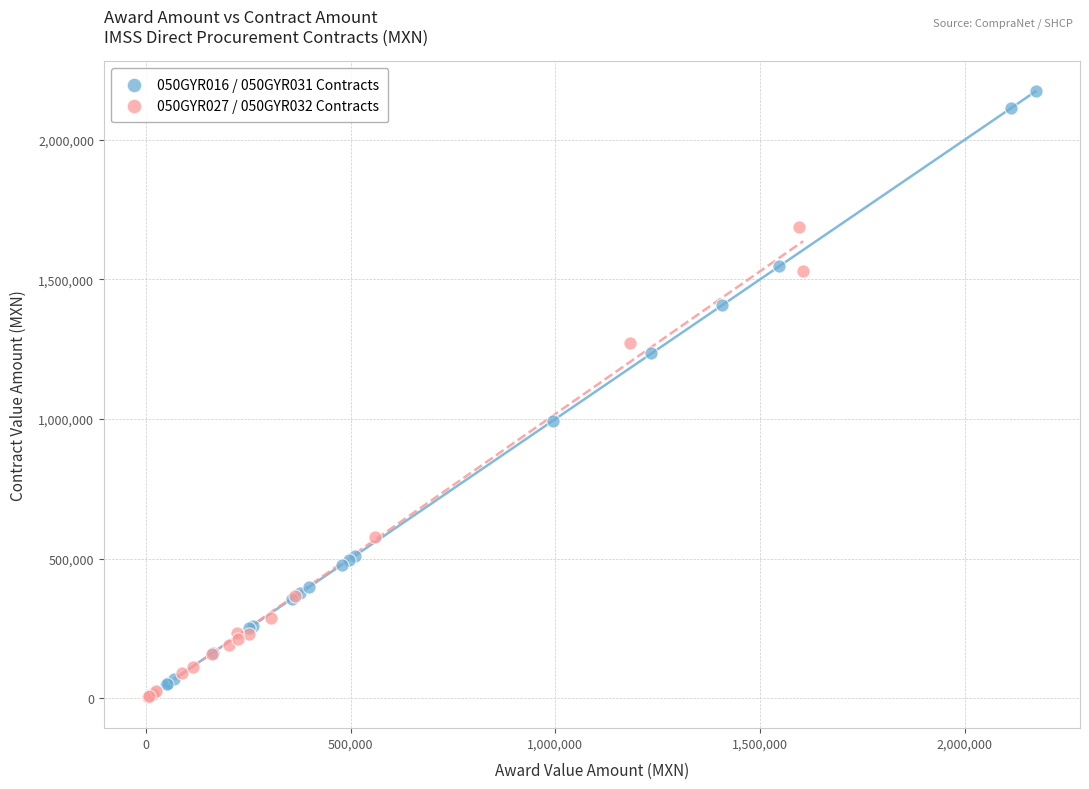

Which series reaches the maximum Y coordinate?

050GYR016 / 050GYR031 Contracts